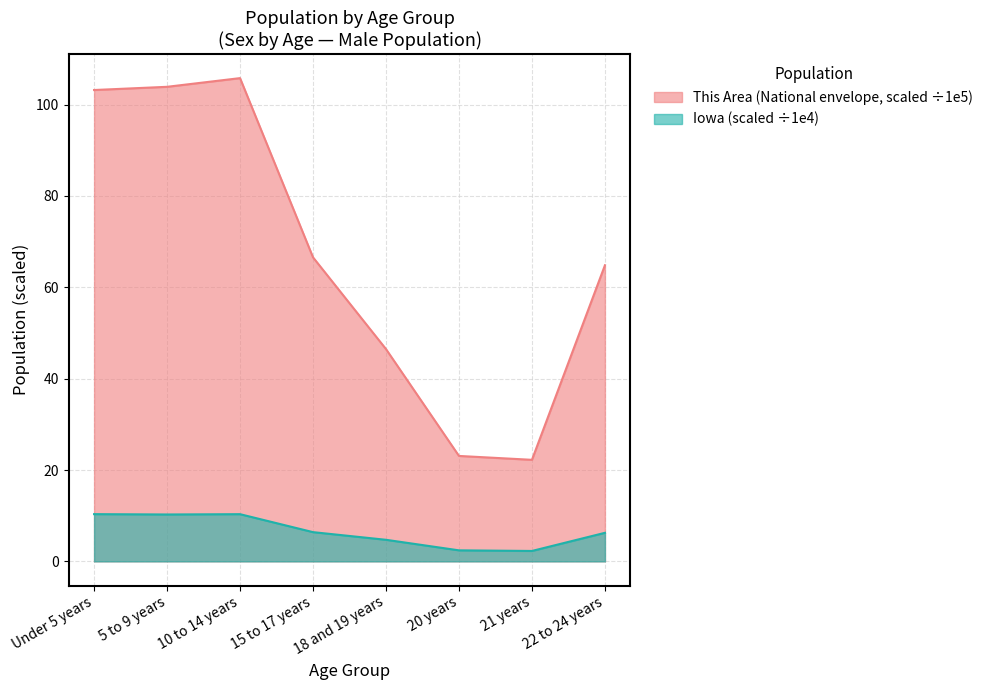

What is the value of the National point at the 5th from the left?

46.5